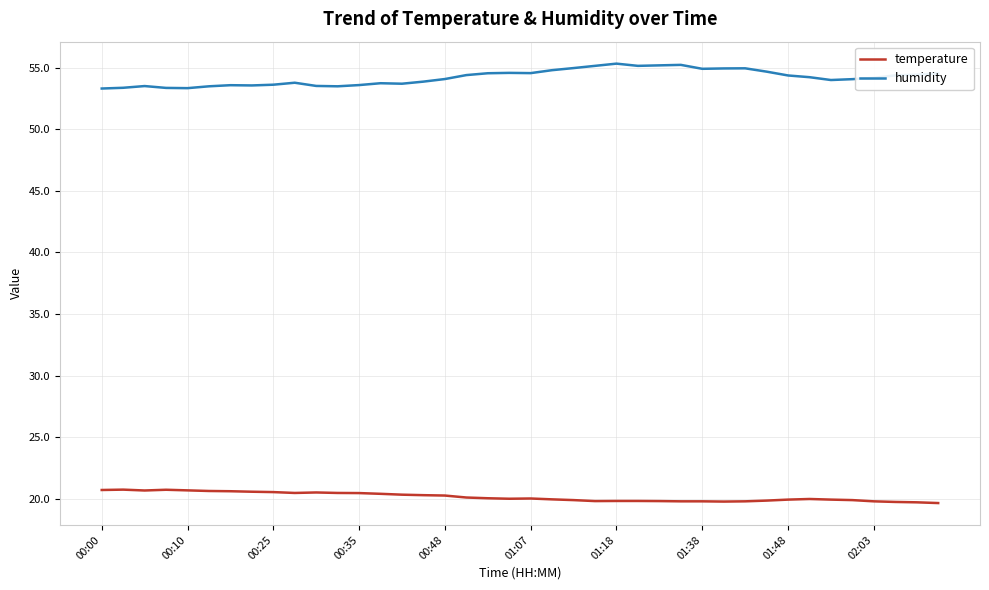

List the series in order of their peak value, highest first.

humidity, temperature